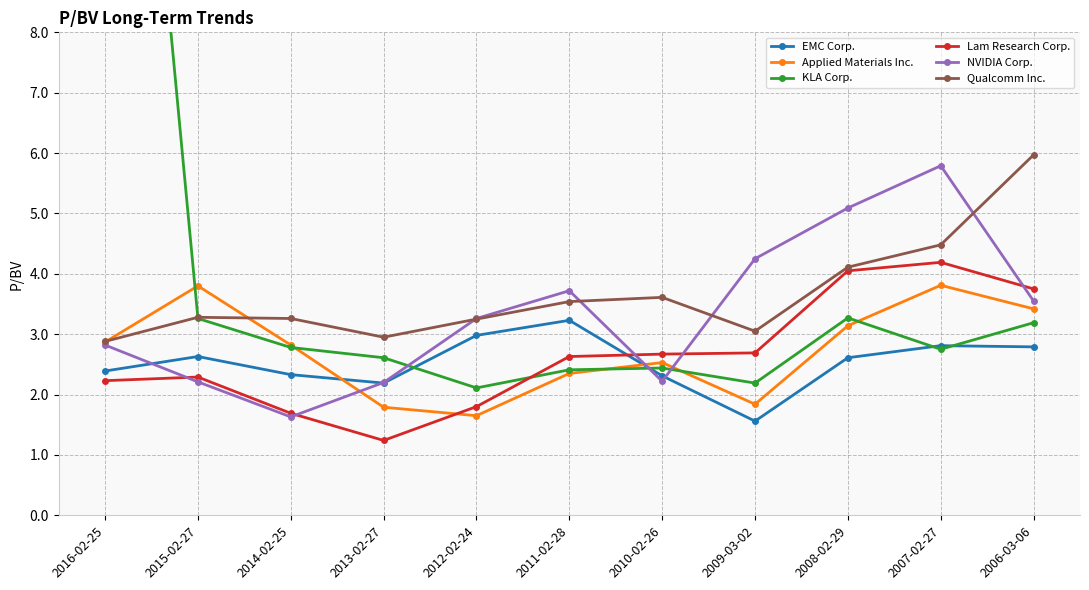

At which category is the sum across all series the highest?

2016-02-25